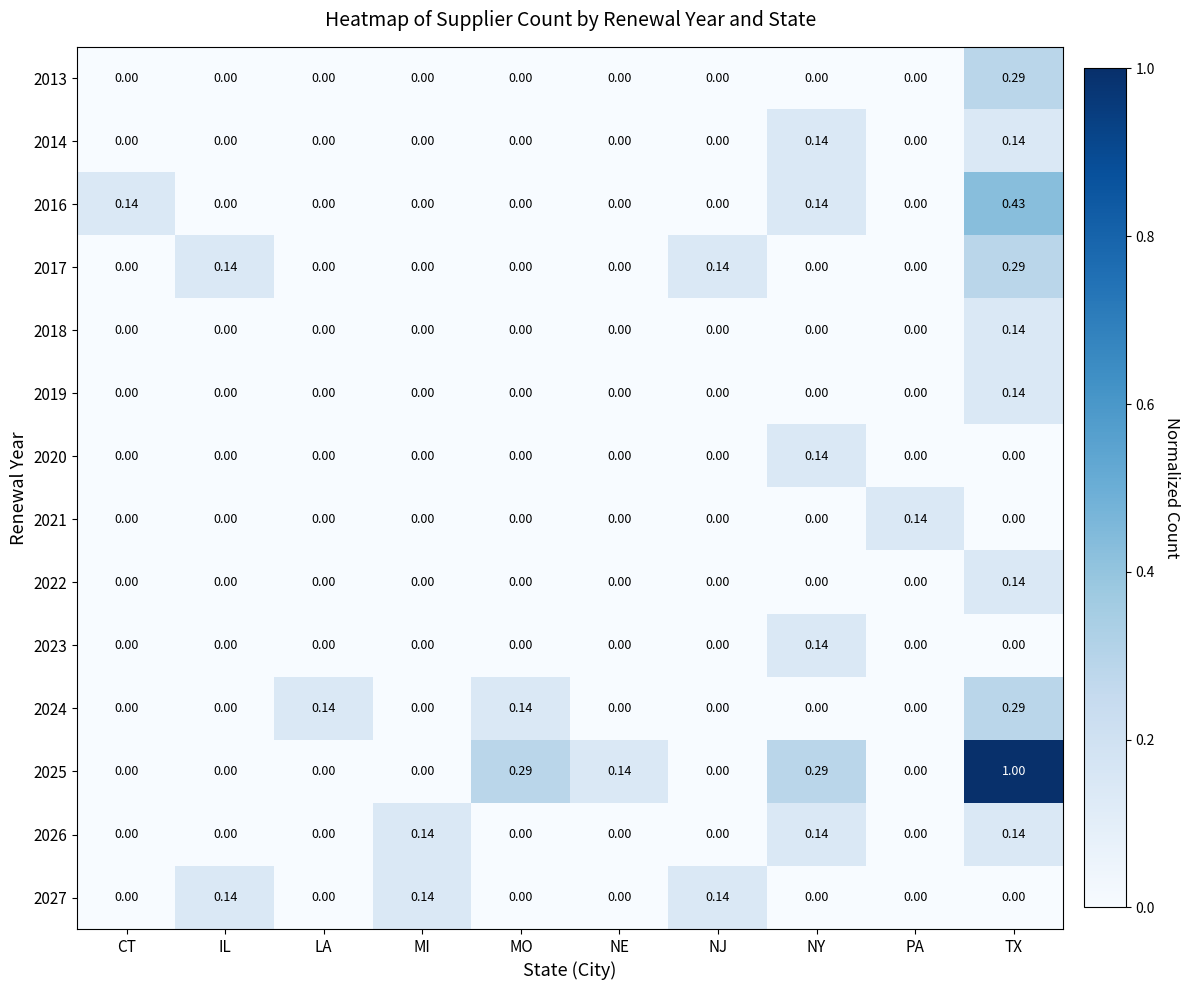

How many data points does each series have?

10